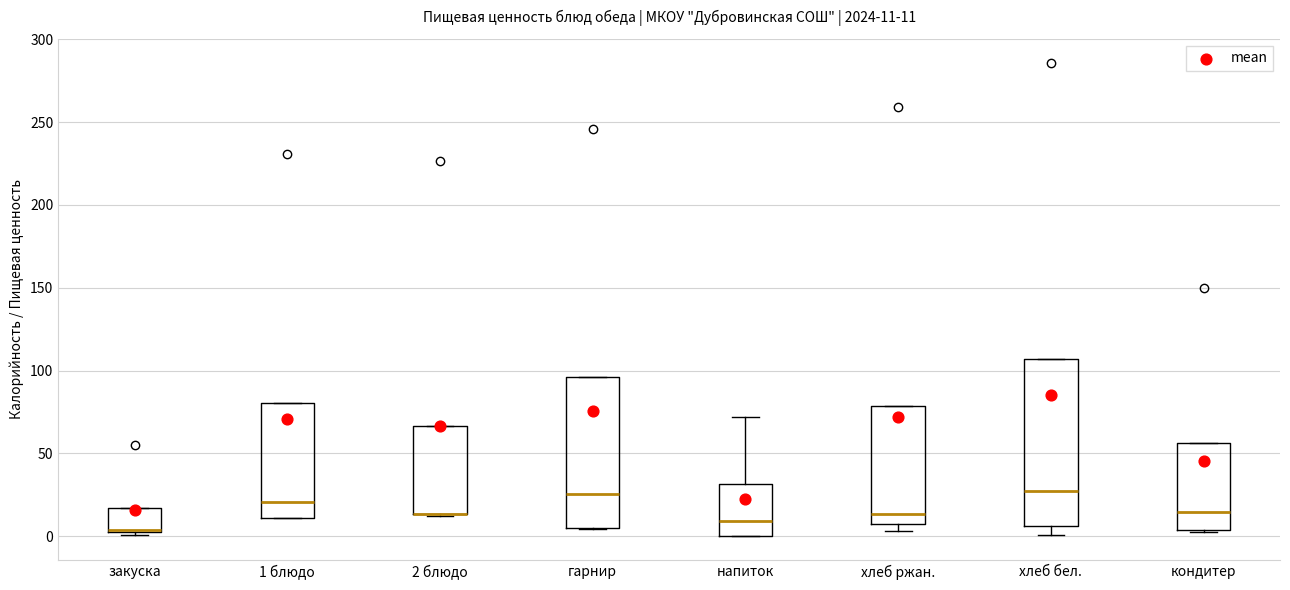

Comparing the boxes themselves (not the whiskers), which one is the tallest?

хлеб бел.